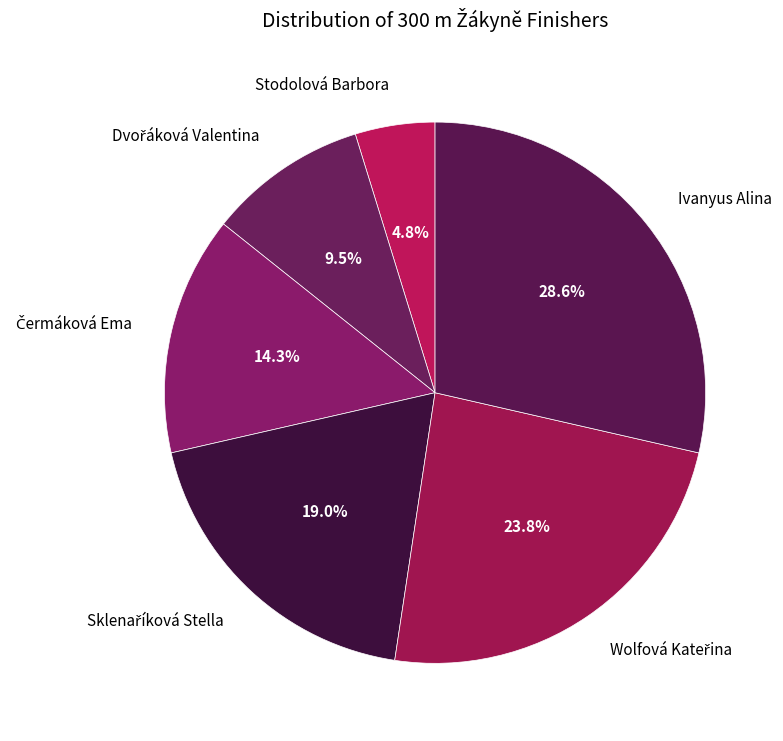

Which category has the smallest portion of the pie?

Stodolová Barbora